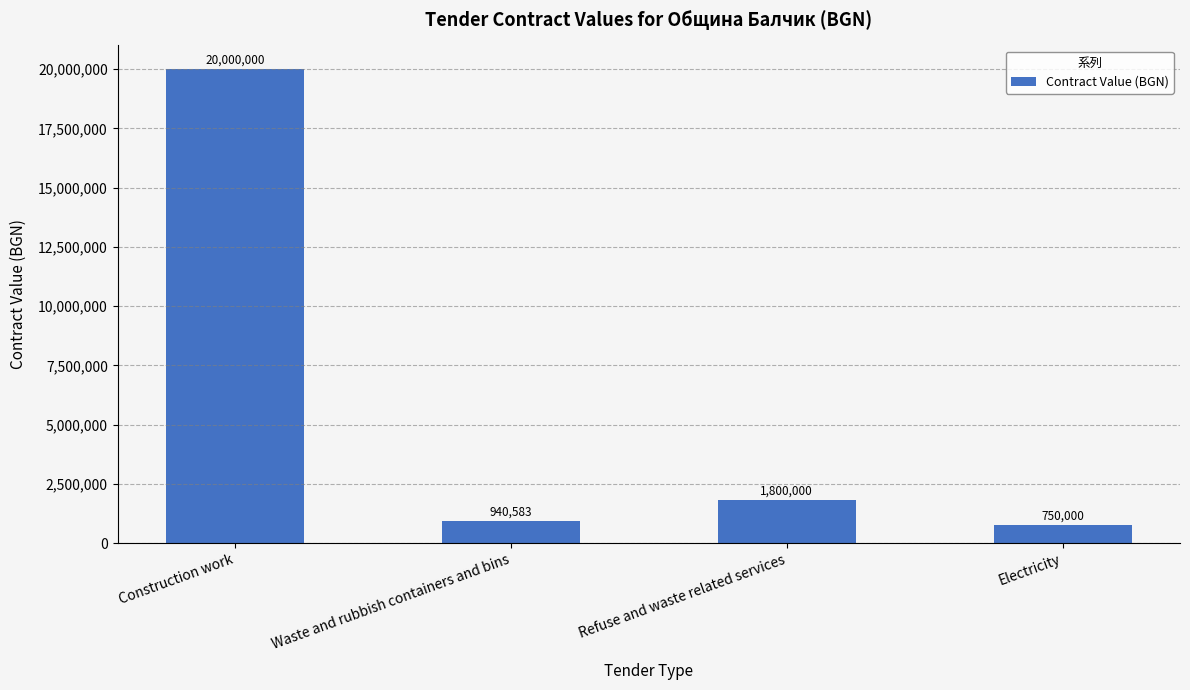

What is the greatest value displayed?

20000000